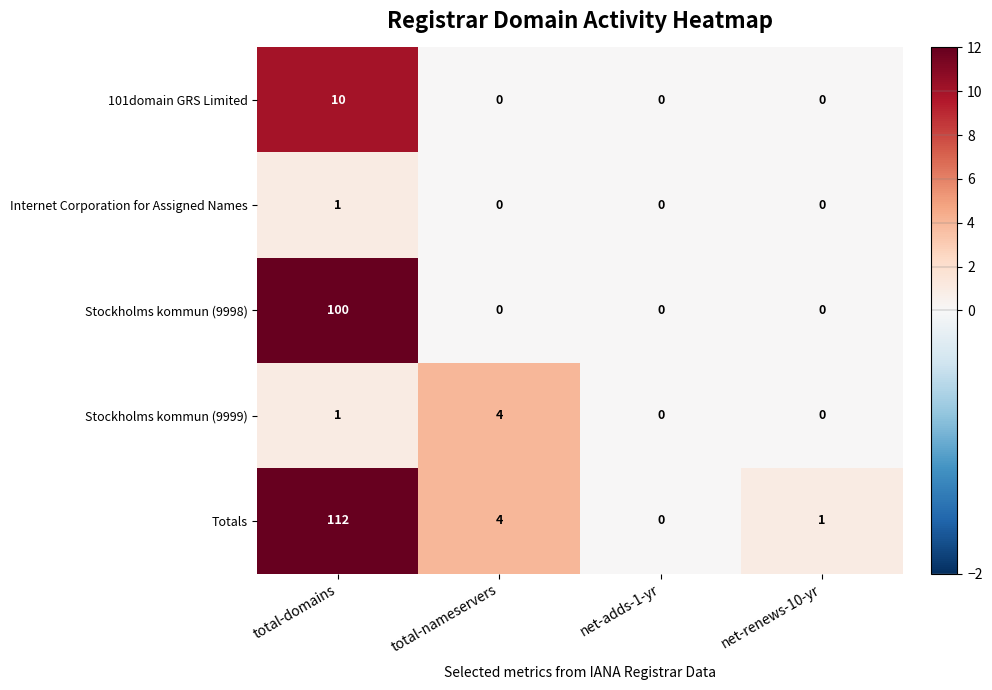

What is the sum of the Totals values at total-nameservers and net-renews-10-yr?

5